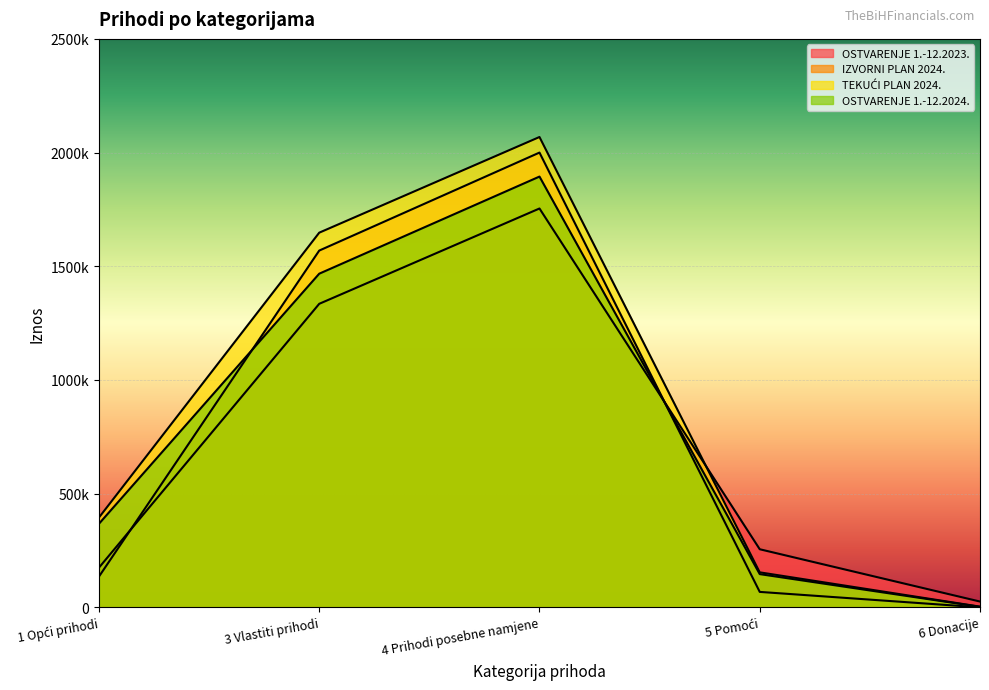

At 6 Donacije, list the series in order from largest to smallest.

OSTVARENJE 1.-12.2023., TEKUĆI PLAN 2024., OSTVARENJE 1.-12.2024., IZVORNI PLAN 2024.